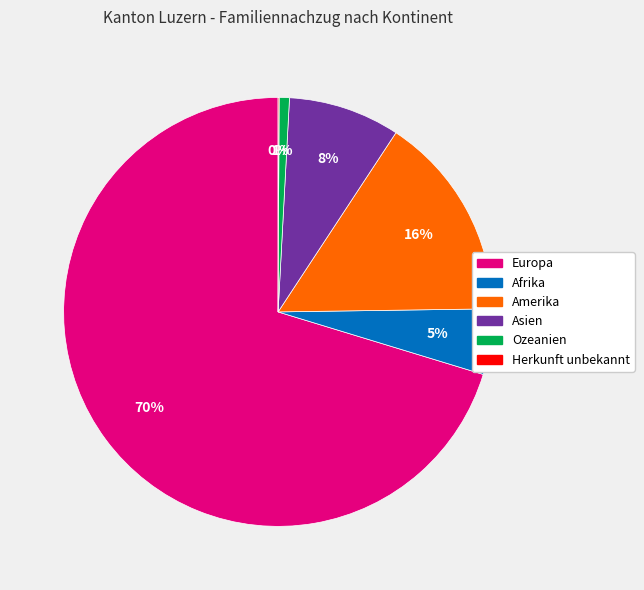

What is the largest slice in the pie chart?

Europa